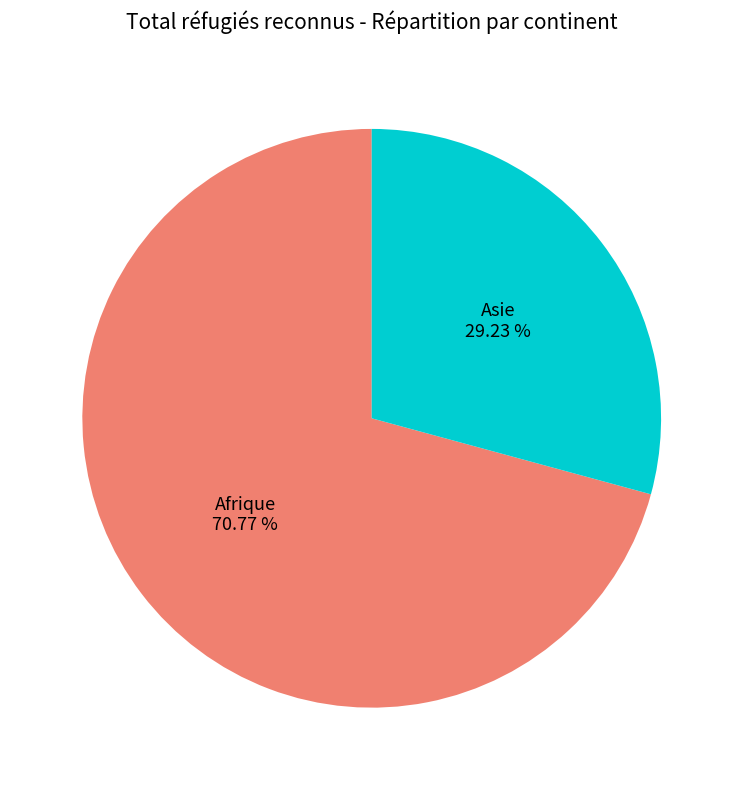

True or false: Asie accounts for 29% of the total.

True